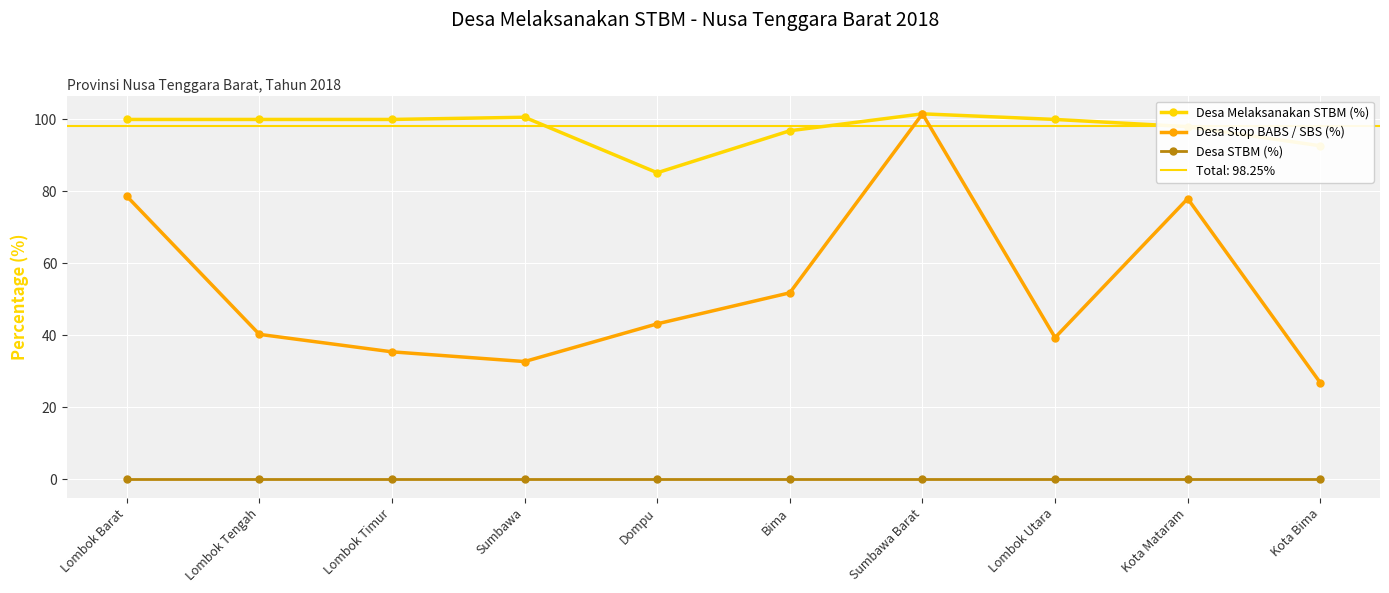

True or false: Desa Melaksanakan STBM (%) and Desa Stop BABS / SBS (%) intersect in this chart.

False